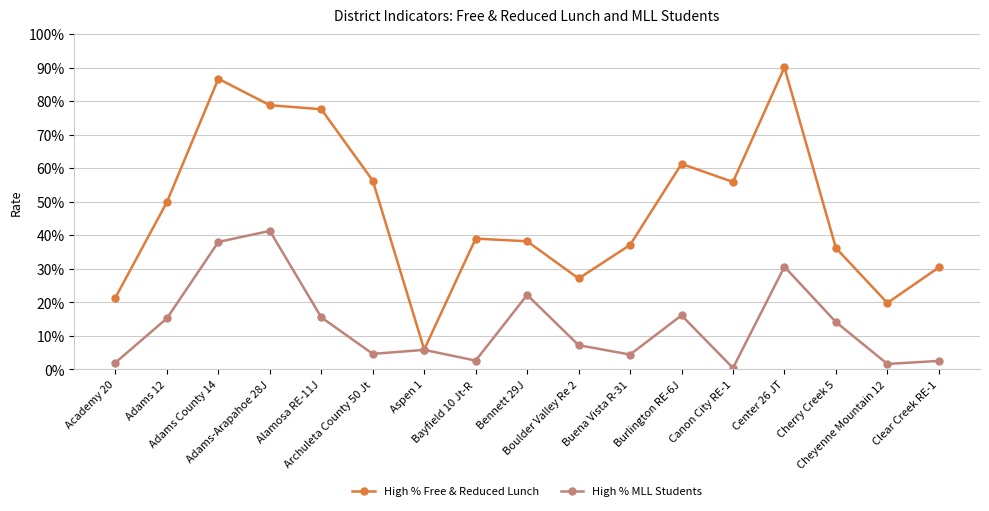

At which category is the sum across all series the highest?

Adams County 14